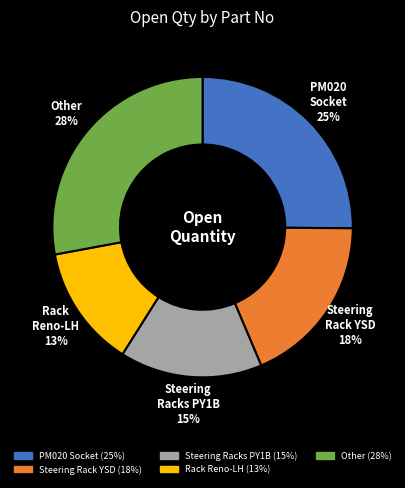

To the nearest percent, what is the average slice percentage?

20%